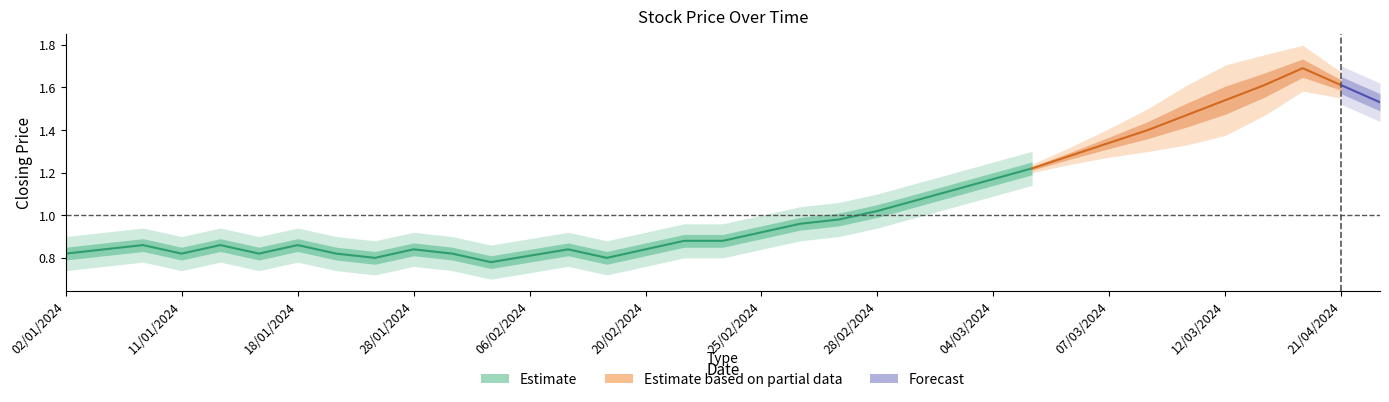

Which category has the highest value in the closing series?

32